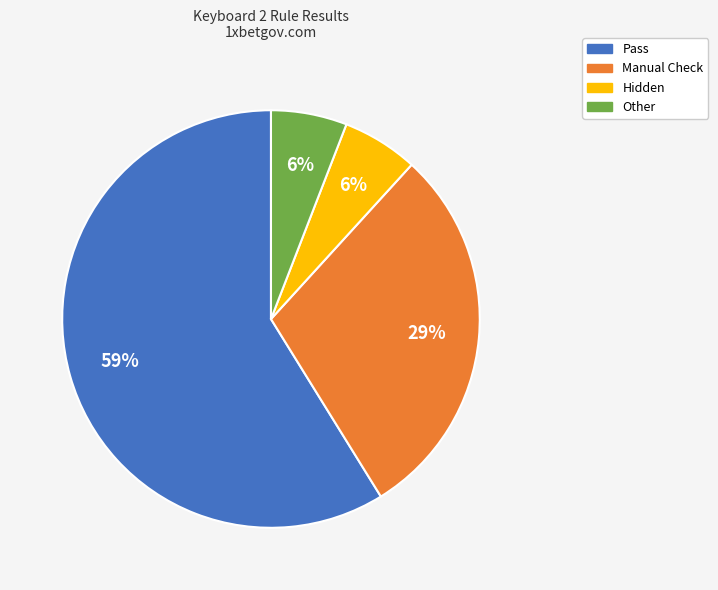

Does Hidden account for over 50% of the chart?

No